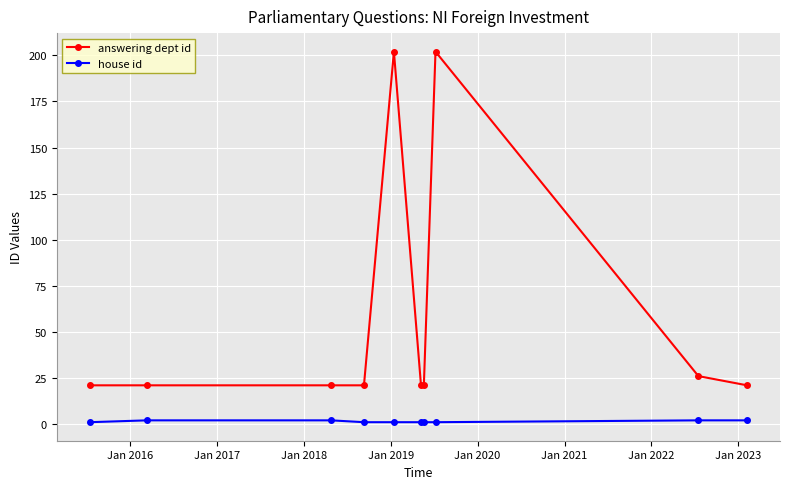

Which series has the largest total across all categories?

answering dept id